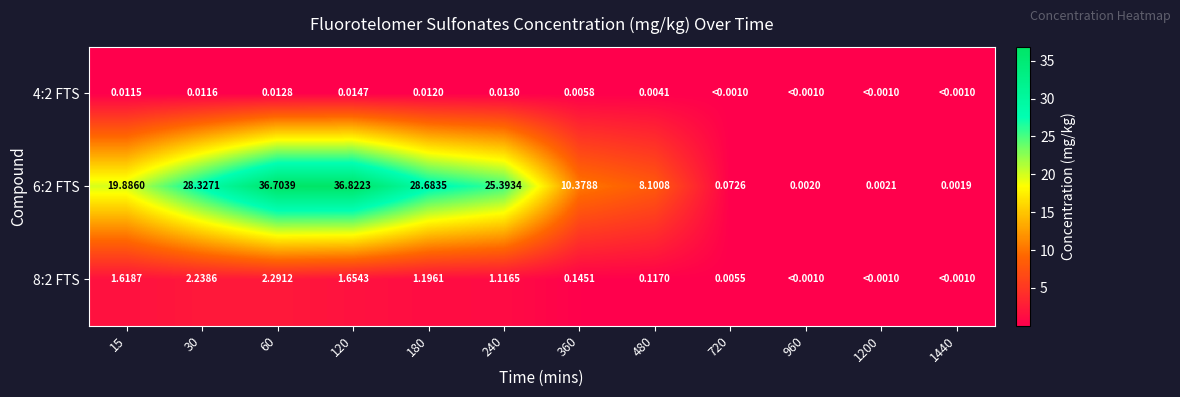

The 6:2 FTS series shows 2.1 at 480. True or false?

False